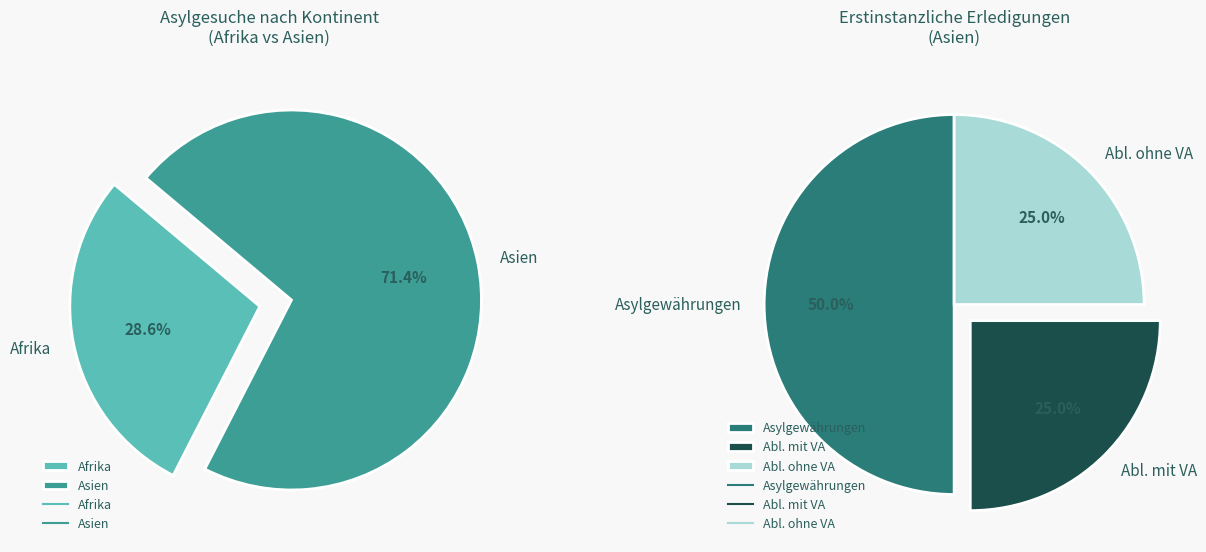

What percentage is NOT represented by Afrika?

71.4%